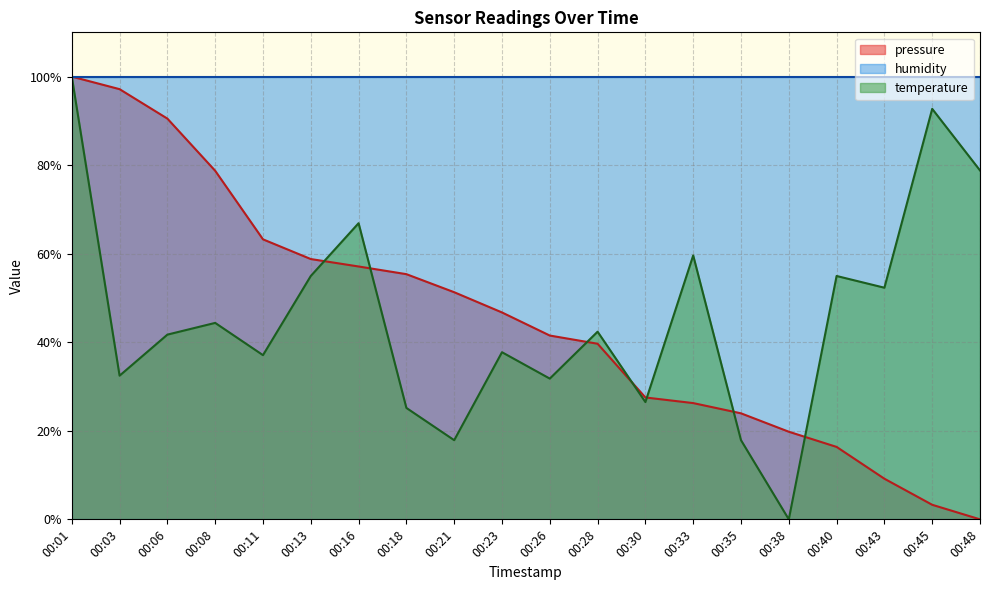

How many times do pressure and temperature cross each other?

7